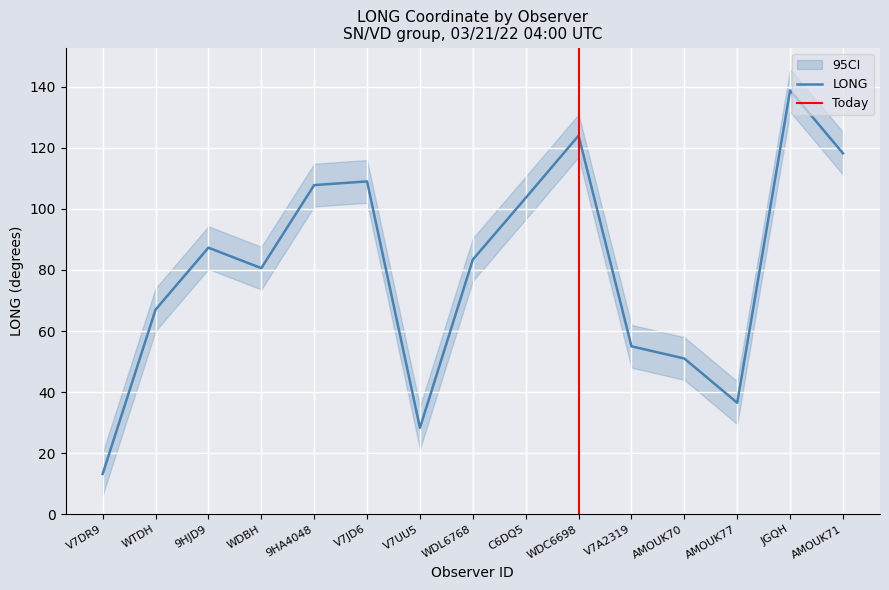

Which category has the highest value in the LONG series?

JGQH